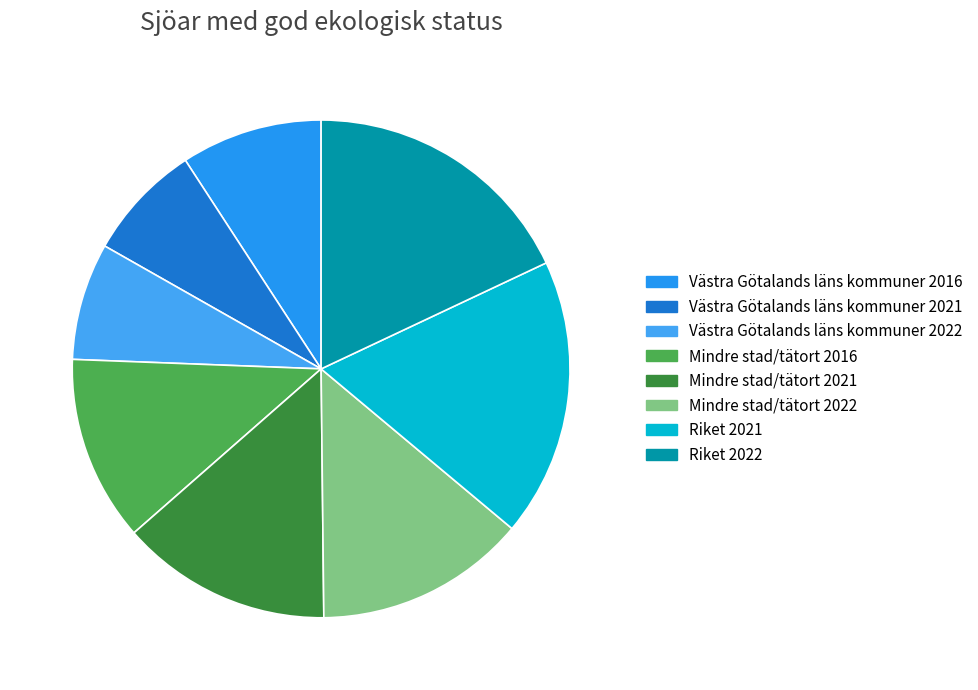

Does any single category account for the majority?

No